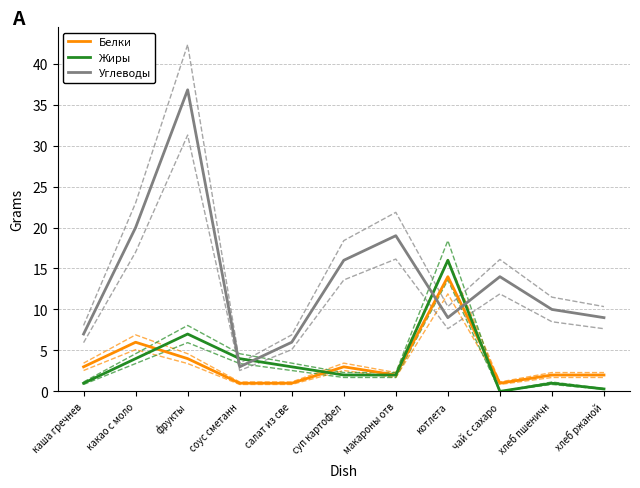

How many intersections are there between Углеводы and Белки?

2